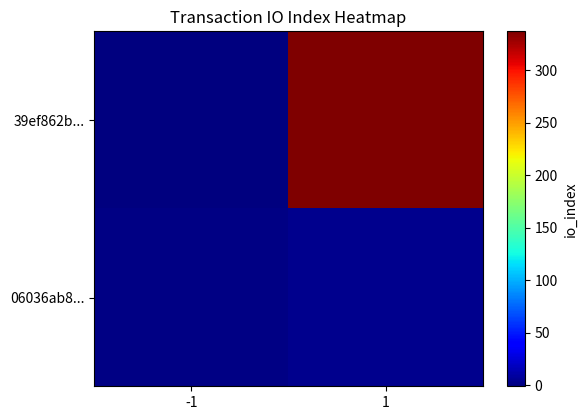

At 1, list the series in order from smallest to largest.

06036ab8..., 39ef862b...